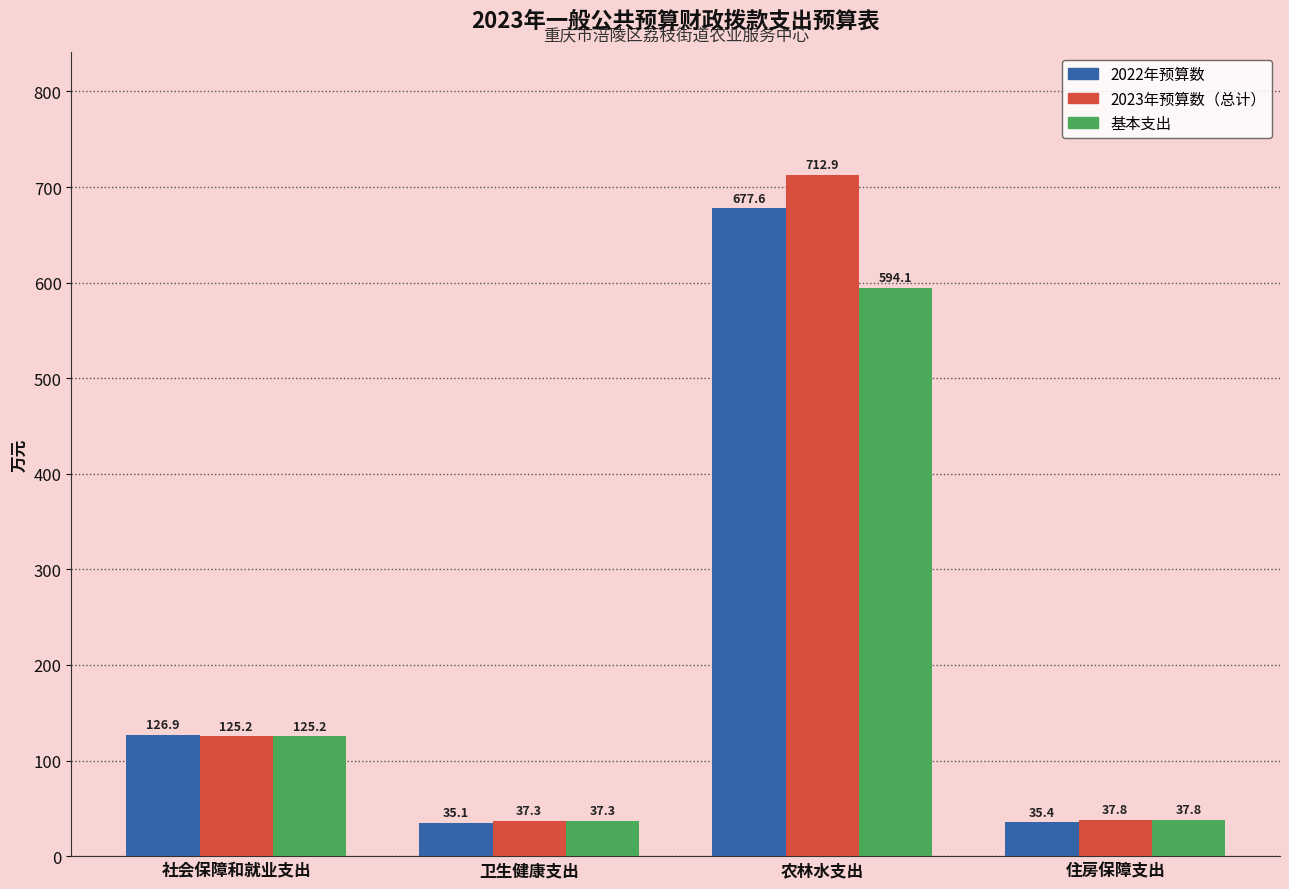

What is the sum of the 2022年预算数 values at 住房保障支出 and 农林水支出?

713.0